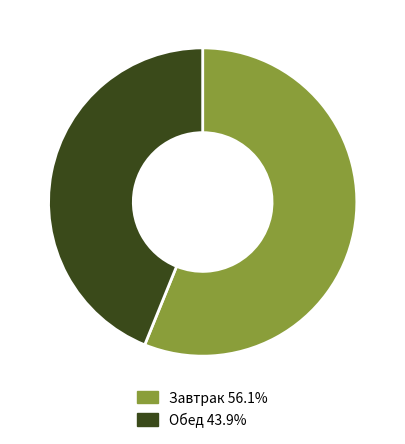

Is Завтрак 56.1% the majority of the pie?

Yes